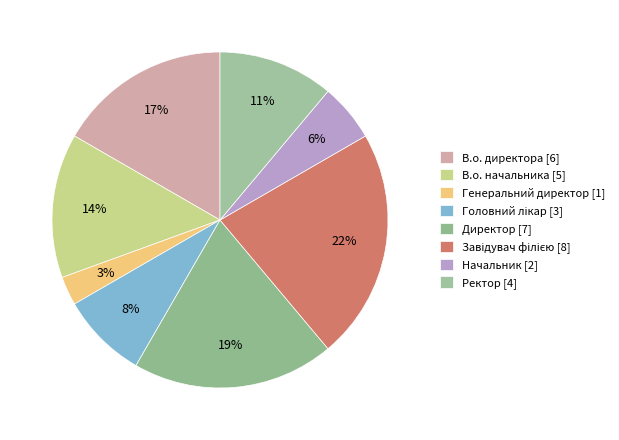

Count the number of slices in the pie.

8